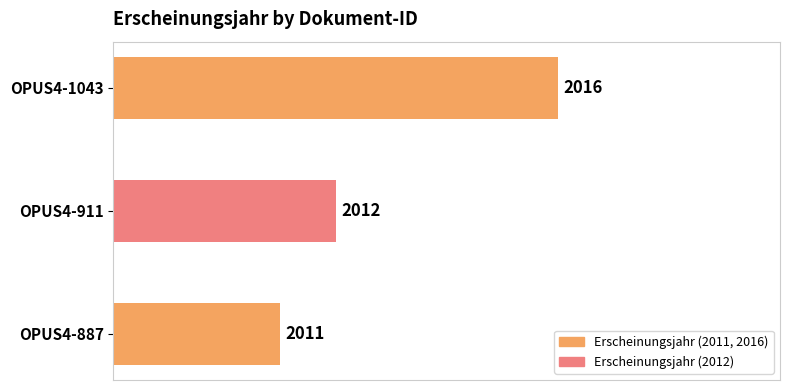

Rank the categories by value from lowest to highest.

OPUS4-887, OPUS4-911, OPUS4-1043